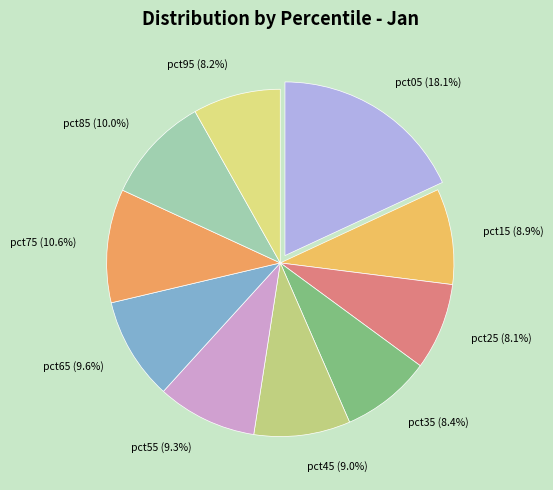

To the nearest percent, what is the difference between the largest and smallest slice percentages?

10%